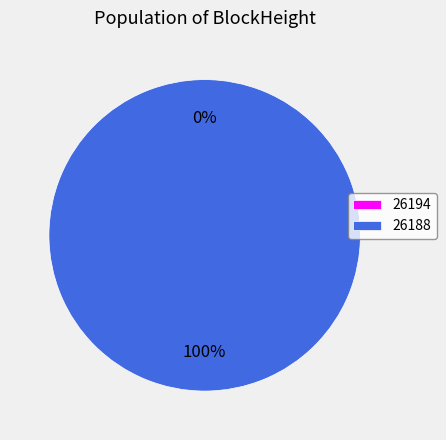

What is the smallest slice in the pie chart?

26194